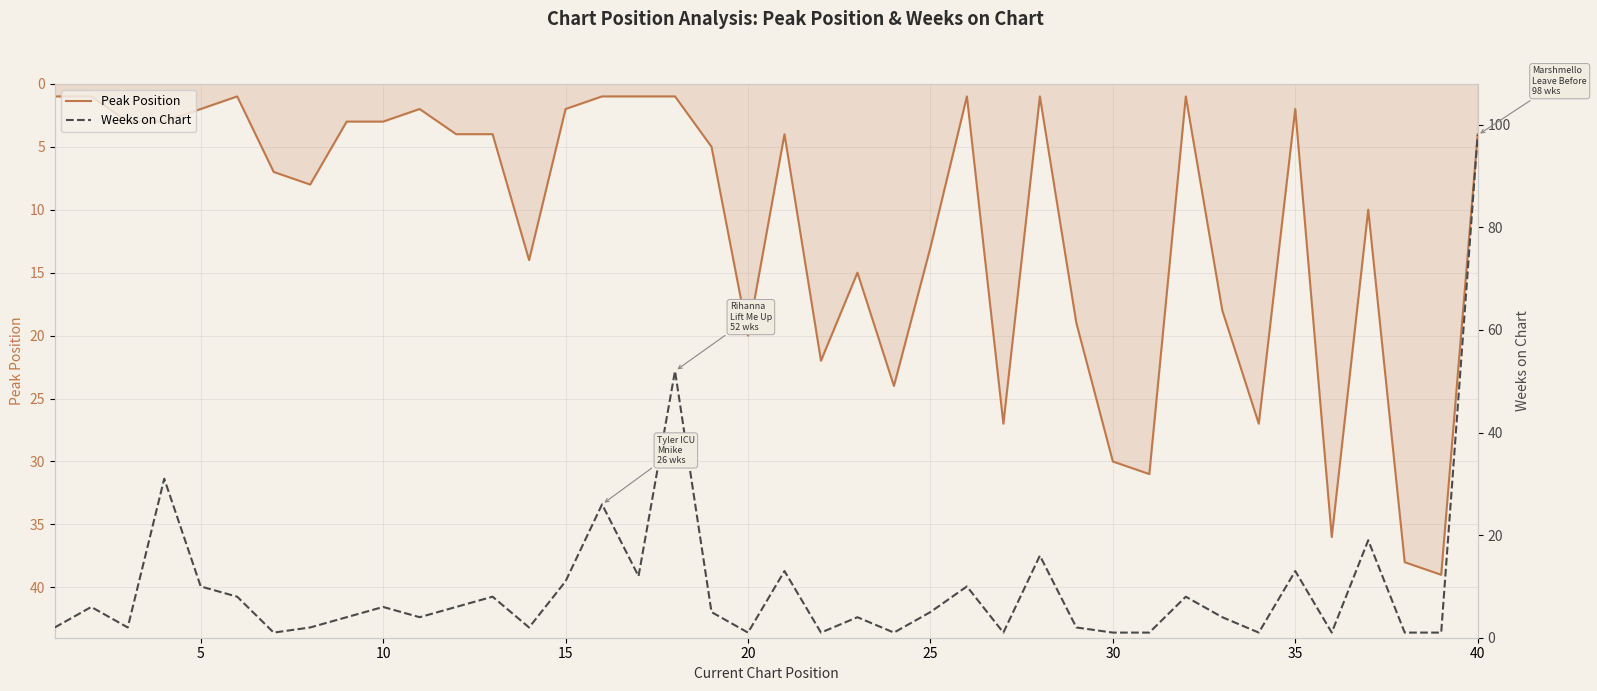

List the series in order of their peak value, highest first.

Weeks on Chart, Peak Position